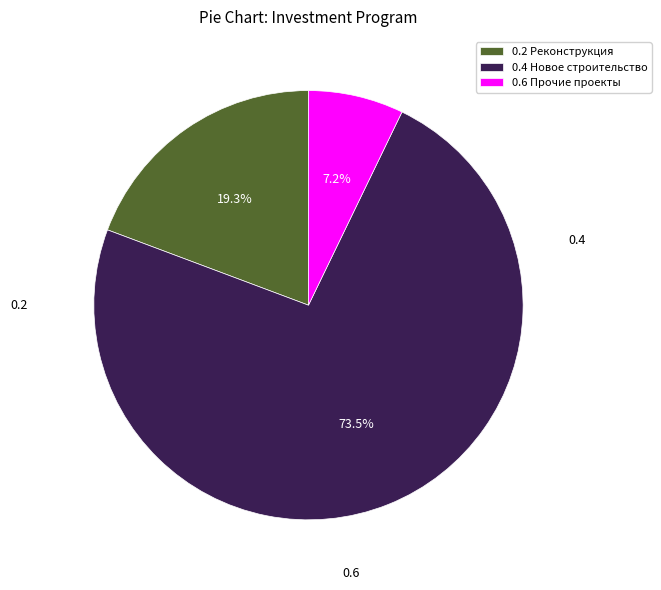

What portion of the pie excludes 0.6 Прочие проекты?

92.8%